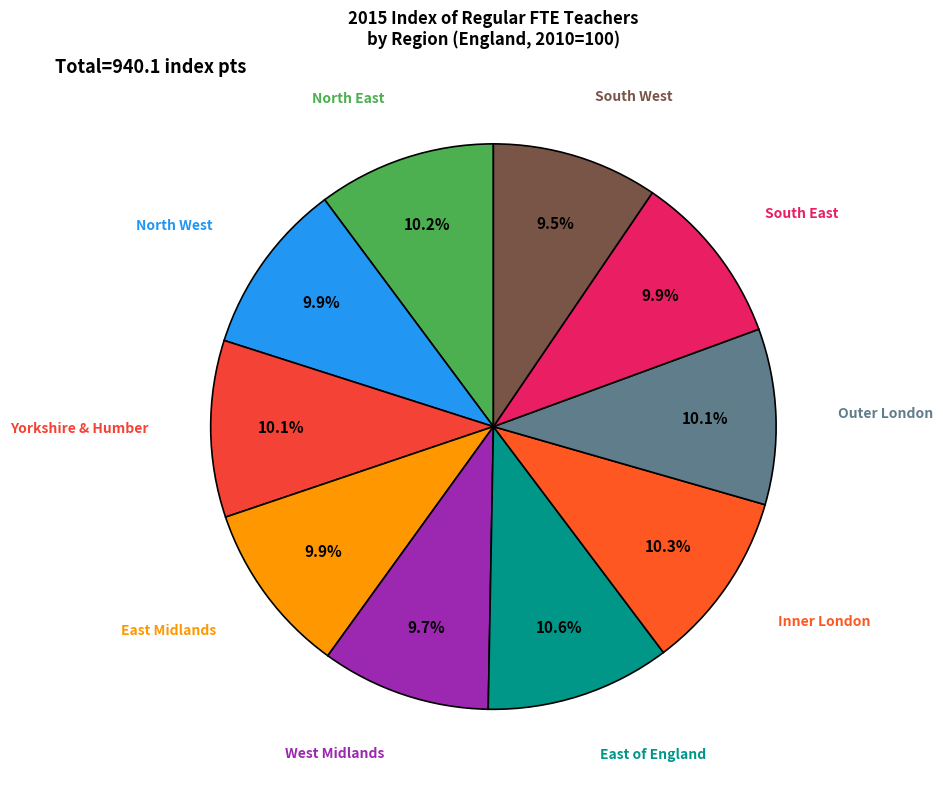

Count the number of slices in the pie.

10